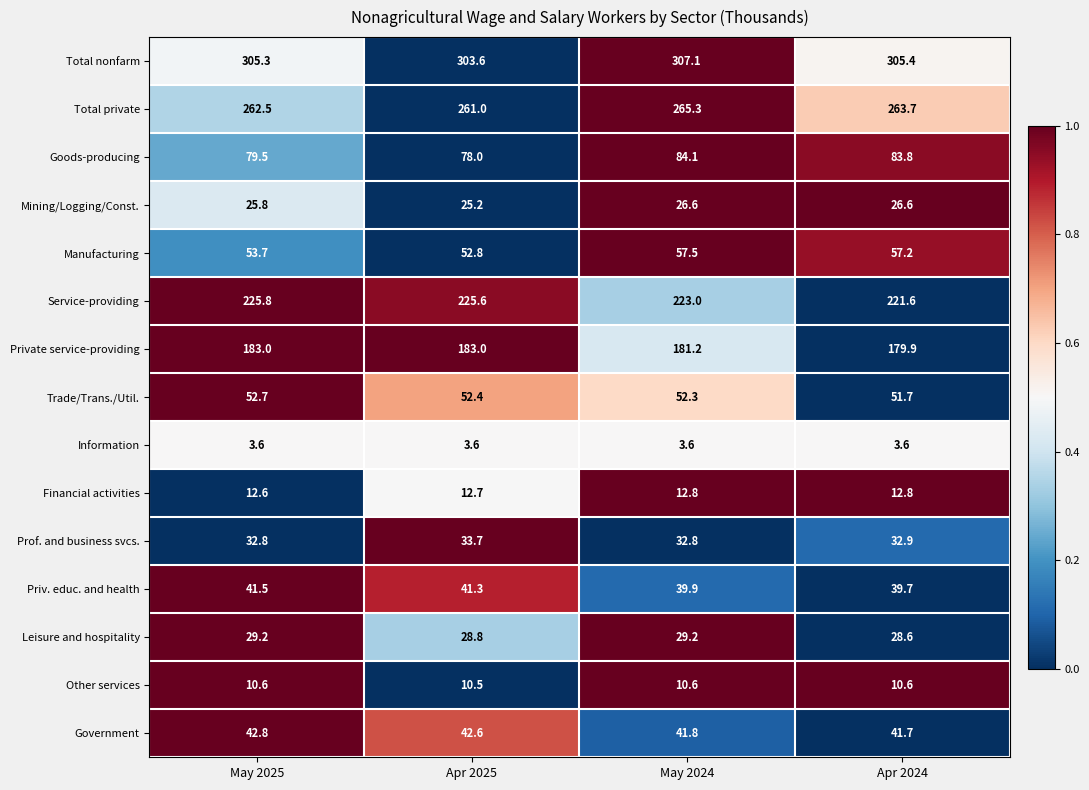

How many distinct data groups are displayed?

15